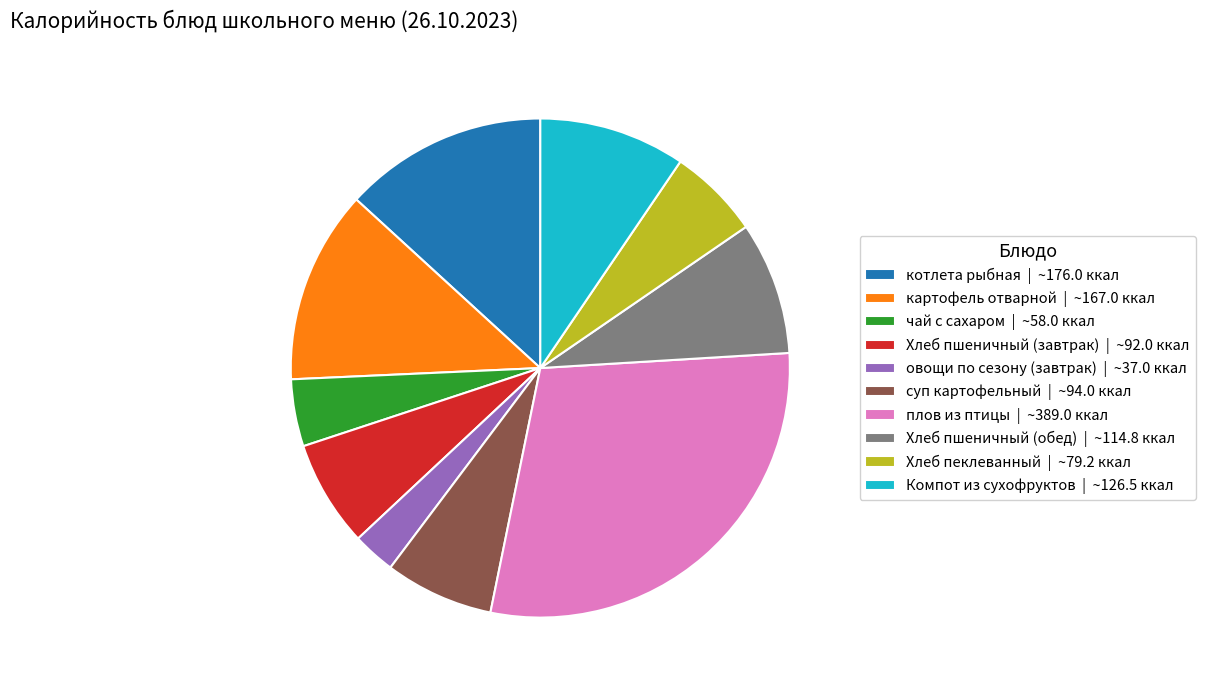

Do овощи по сезону (завтрак) | ~37.0 ккал and чай с сахаром | ~58.0 ккал together represent more than half of the pie?

No